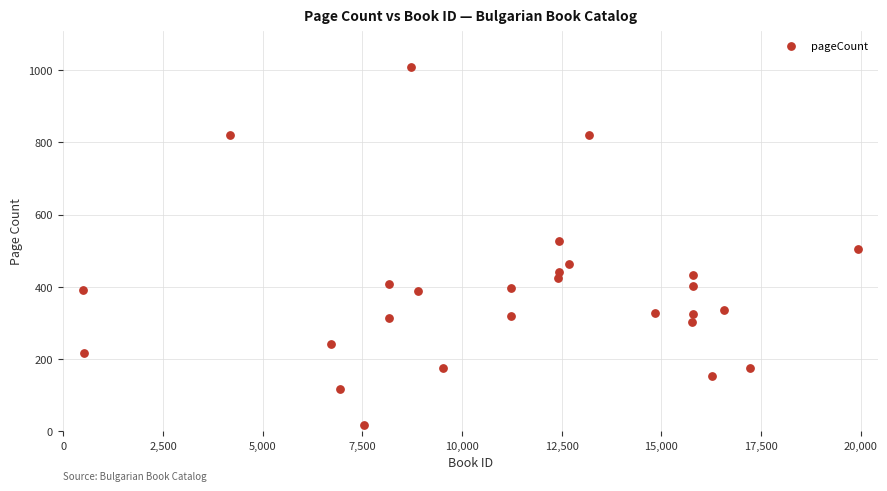

What is the range of X values (max minus min)?

19444